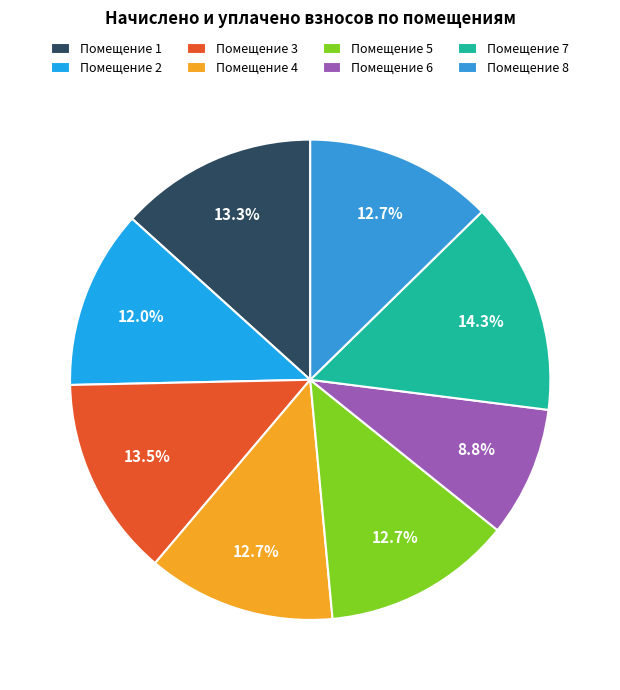

How many segments does this pie chart have?

8